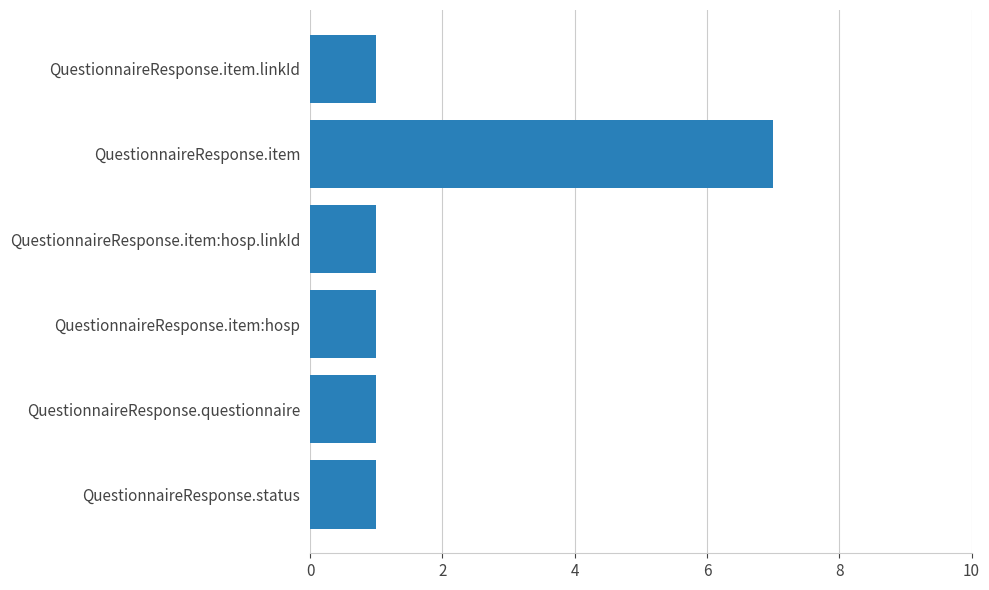

Reading bottom to top, what are all the values shown in this chart?

QuestionnaireResponse.status=1	QuestionnaireResponse.questionnaire=1	QuestionnaireResponse.item:hosp=1	QuestionnaireResponse.item:hosp.linkId=1	QuestionnaireResponse.item=7	QuestionnaireResponse.item.linkId=1